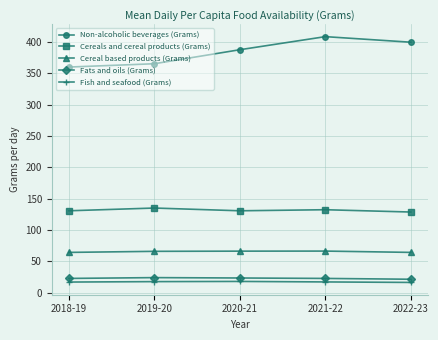

What is the label of the 4th point from the left?

2021-22